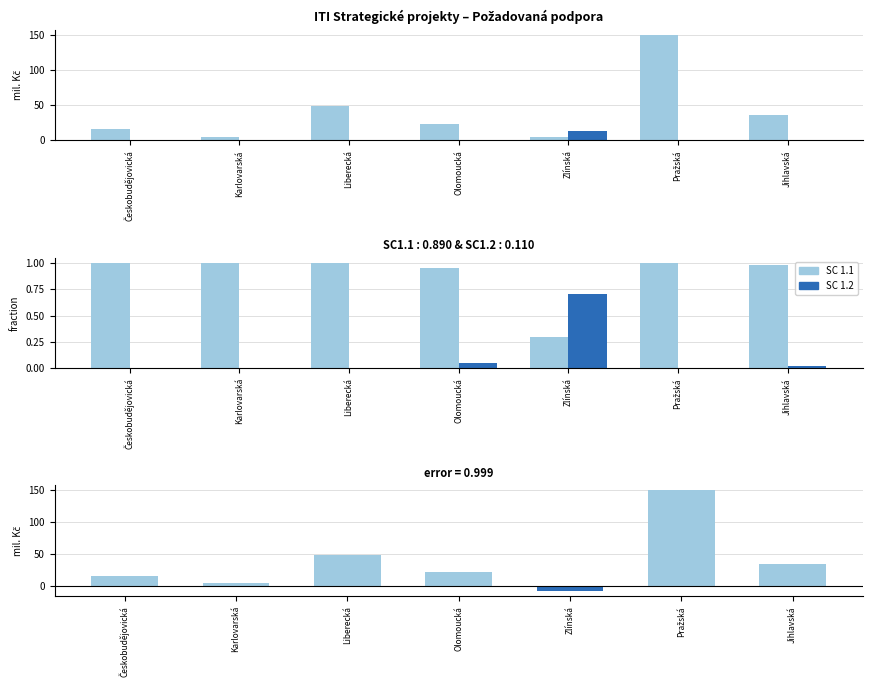

Reading right to left, transcribe all the data shown in this chart.

SC 1.1: 1.0	1.0	0.3	0.9	1.0	1.0	1.0
SC 1.2: 0.0	0.0	0.7	0.1	0.0	0.0	0.0